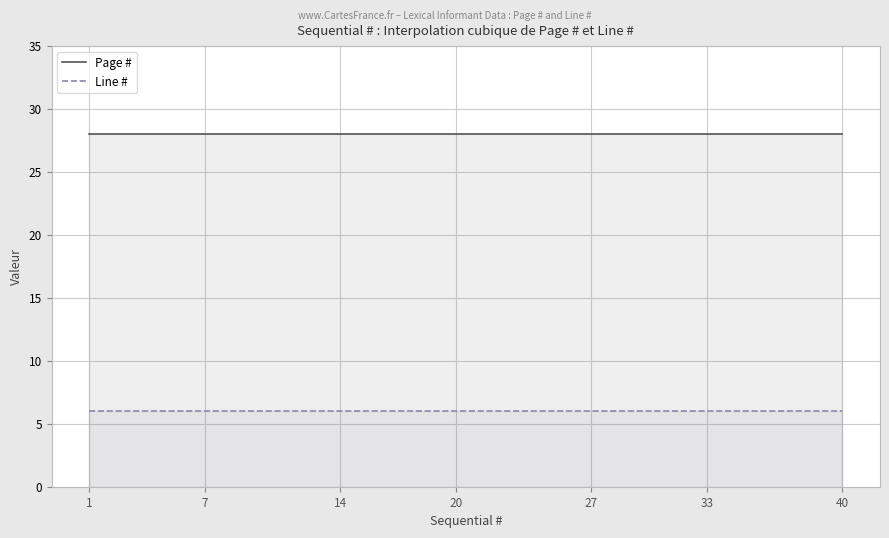

True or false: Line # and Page # cross at least once.

False